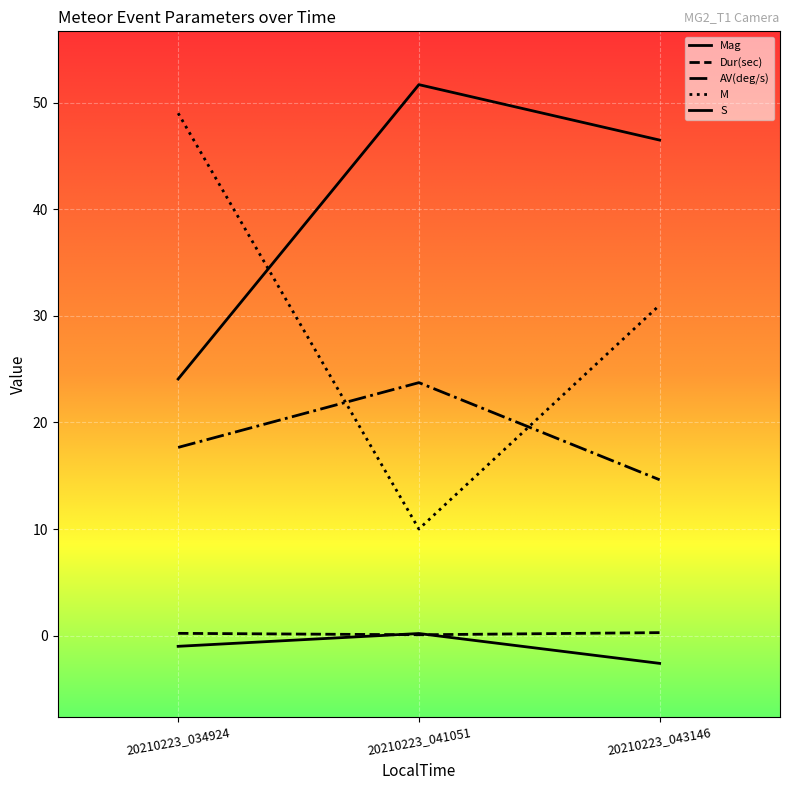

At which label is M closest to 29?

20210223_043146